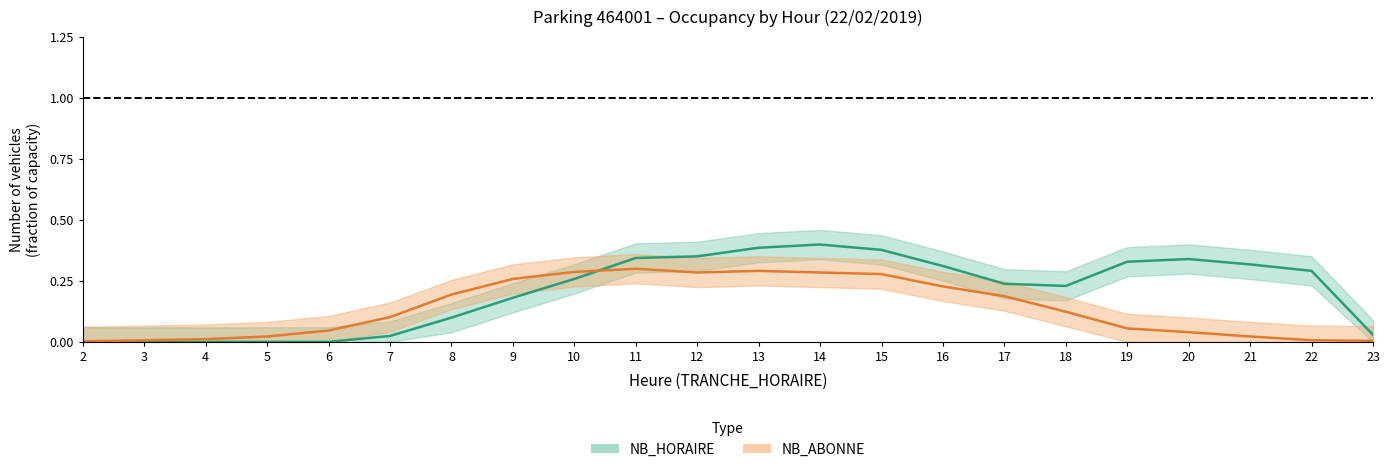

In NB_ABONNE, how many points are higher than both neighbors (excluding endpoints)?

2